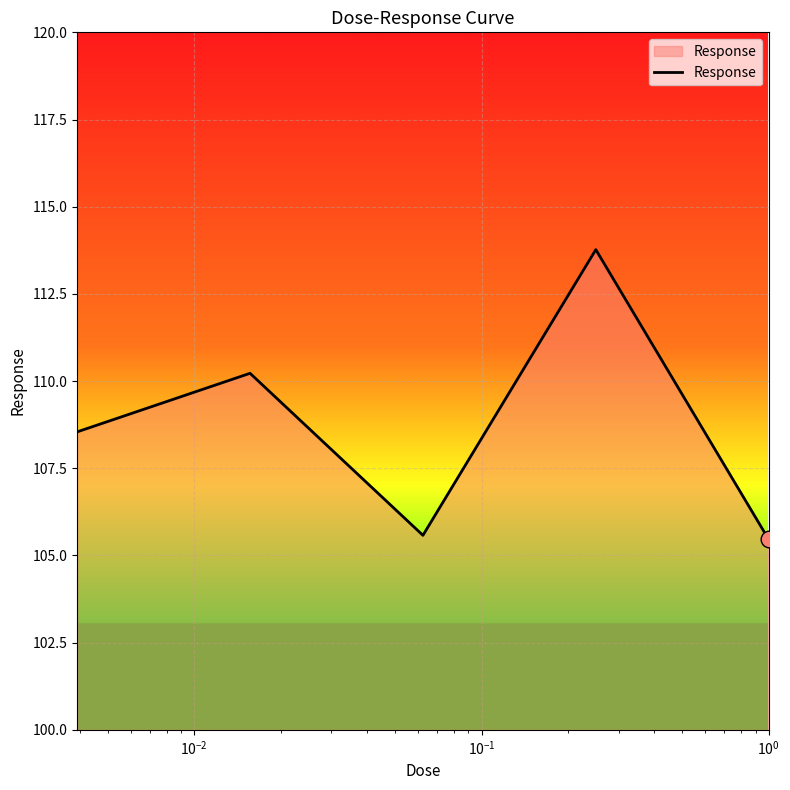

Does the chart display data point markers on the line(s)?

No